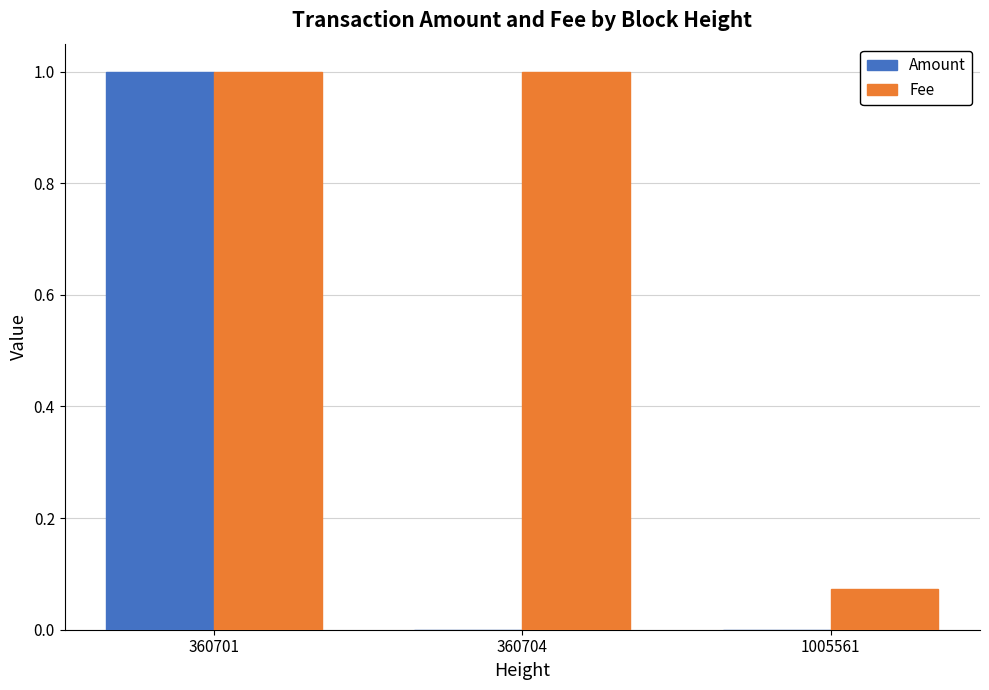

What is the greatest value displayed?

1.0